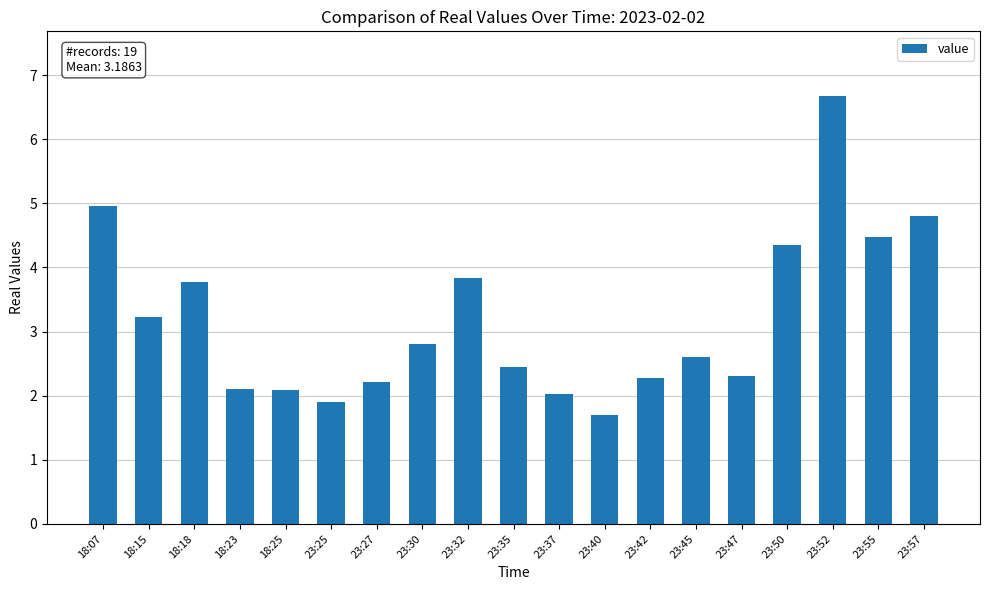

How many distinct data groups are displayed?

1